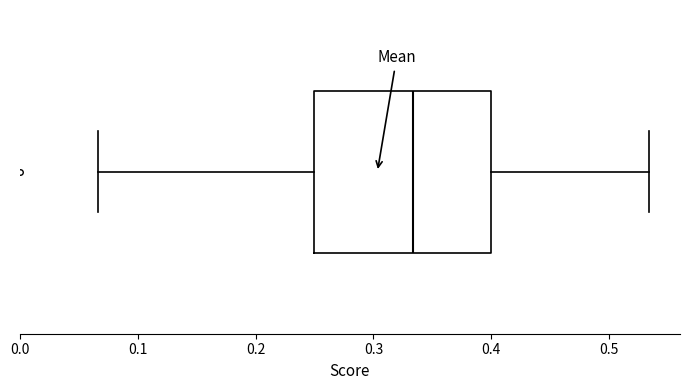

Read this box plot against the x-axis: the position of the median line, the range covered by the box, and the ends of both whiskers. The values are not printed on the chart, so give them approximately, as read against the axis.

median 0.33, box 0.25 to 0.40, whiskers 0.07 to 0.53